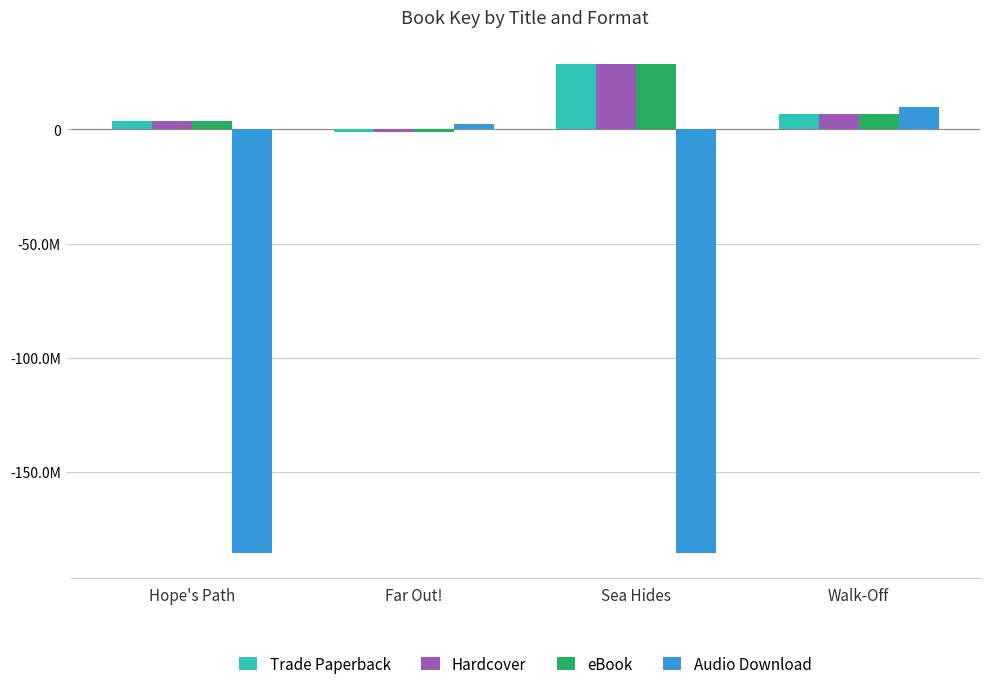

What are all the series names shown in the legend?

Trade Paperback, Hardcover, eBook, Audio Download